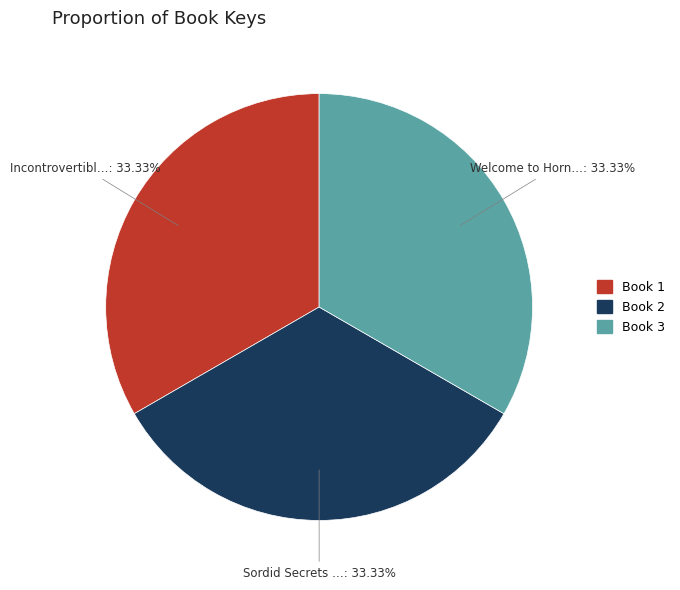

Is there any slice that represents more than half of the pie?

No